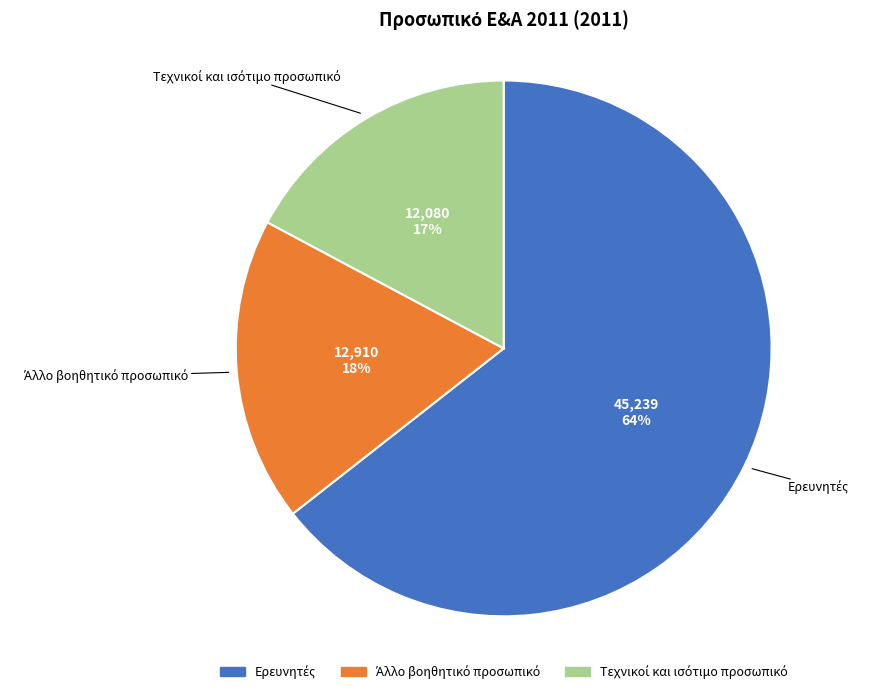

Is there any slice that represents more than half of the pie?

Yes